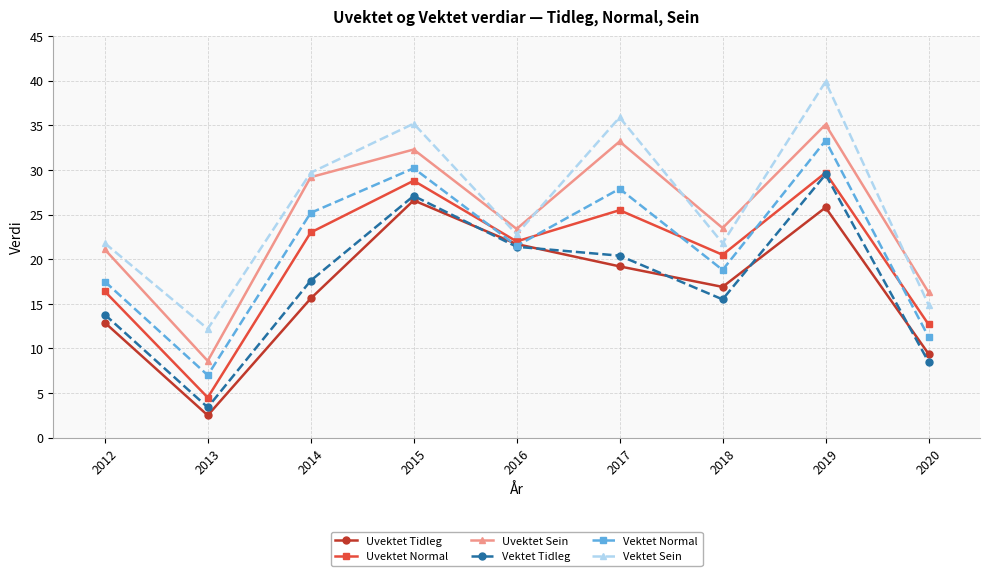

What value does the Vektet Sein series have at 2014?

29.7